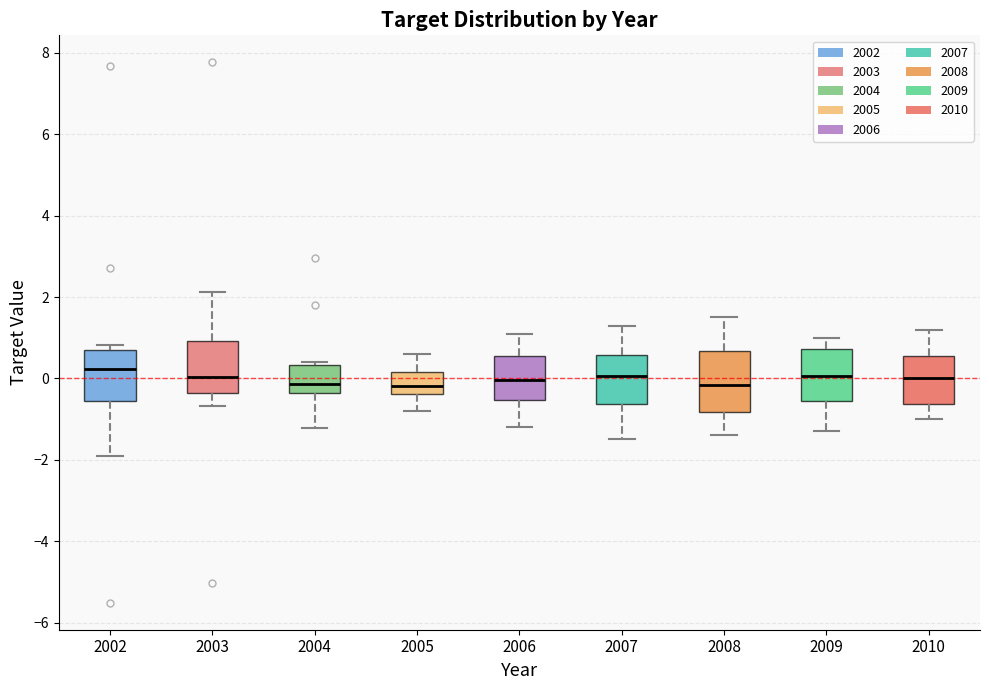

Reading left to right, transcribe this box plot: for each box, give where its median line is, the range the box spans, and where its two whiskers end, as read against the y-axis. The values are not printed on the chart, so give them approximately, as read against the axis.

2002: median 0.2, box -0.6 to 0.8, whiskers -2.0 to 0.8 (just above the box's upper edge)
2003: median 0.0, box -0.4 to 1.0, whiskers -0.6 to 2.2
2004: median -0.2, box -0.4 to 0.4, whiskers -1.2 to 0.4 (just above the box's upper edge)
2005: median -0.2, box -0.4 to 0.2, whiskers -0.8 to 0.6
2006: median 0.0, box -0.6 to 0.6, whiskers -1.2 to 1.2
2007: median 0.0, box -0.6 to 0.6, whiskers -1.4 to 1.4
2008: median -0.2, box -0.8 to 0.6, whiskers -1.4 to 1.6
2009: median 0.0, box -0.6 to 0.8, whiskers -1.2 to 1.0
2010: median 0.0, box -0.6 to 0.6, whiskers -1.0 to 1.2